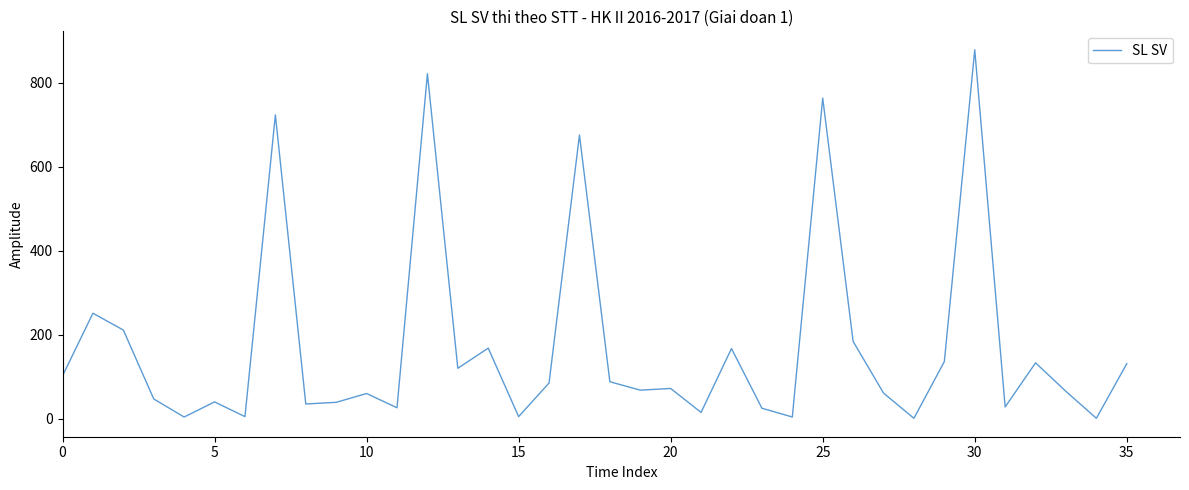

What is the maximum value shown in the chart?

878